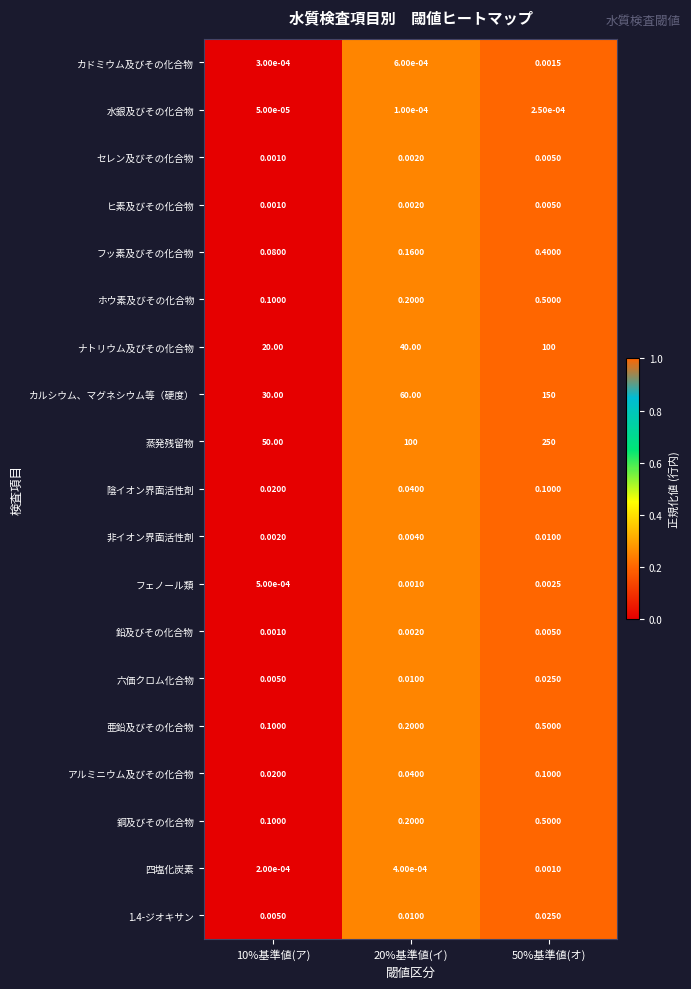

Which series has the widest spread of values?

蒸発残留物